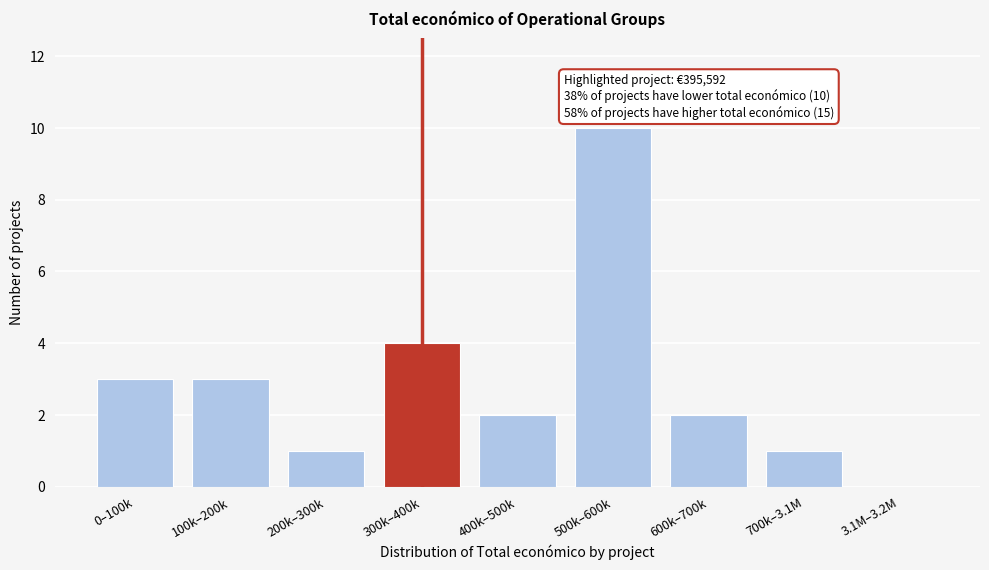

Reading right to left, list all the values displayed in this chart.

3.1M–3.2M=0	700k–3.1M=1	600k–700k=2	500k–600k=10	400k–500k=2	300k–400k=4	200k–300k=1	100k–200k=3	0–100k=3